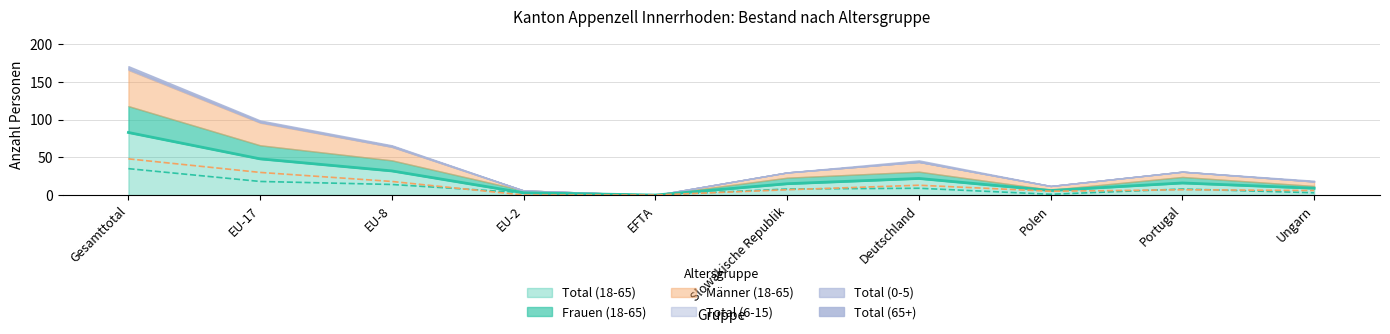

True or false: Frauen (18-65) has a value of 1 at Polen.

True